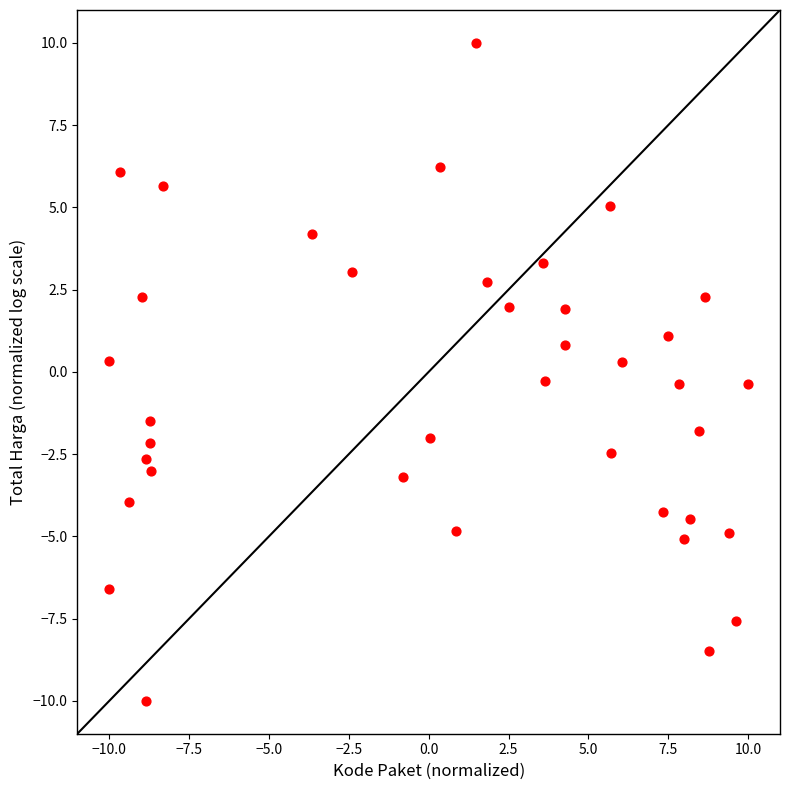

What is the range of X values (max minus min)?

20.0